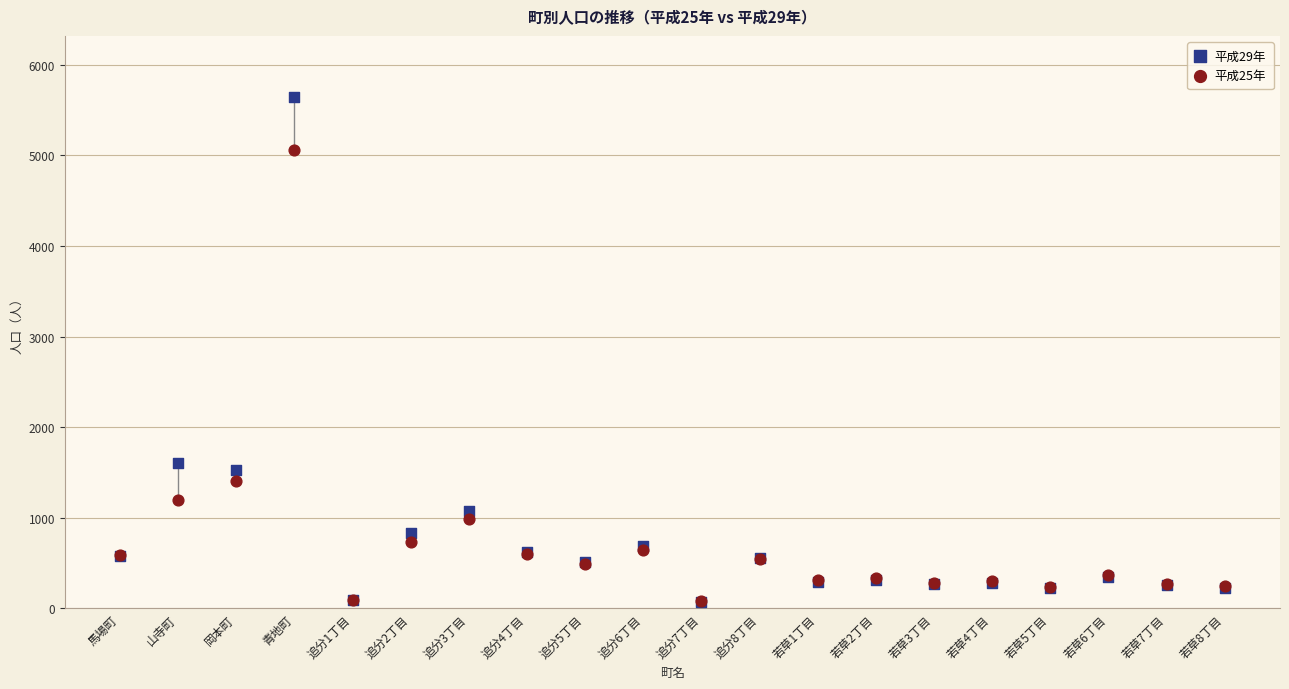

Across all series, what Y value is closest to 2859?

1603